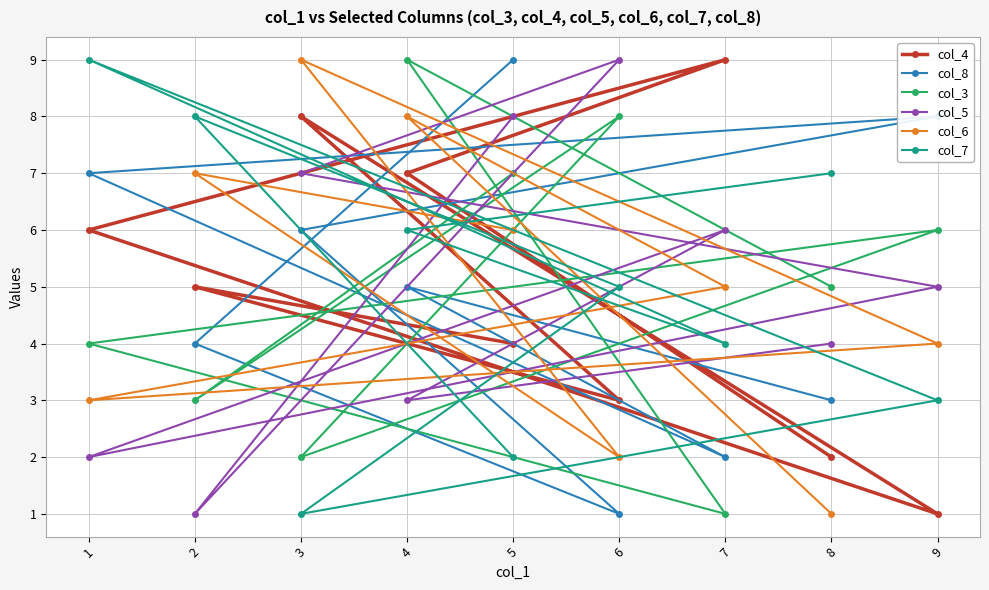

At which category does col_8 reach its first local peak?

4